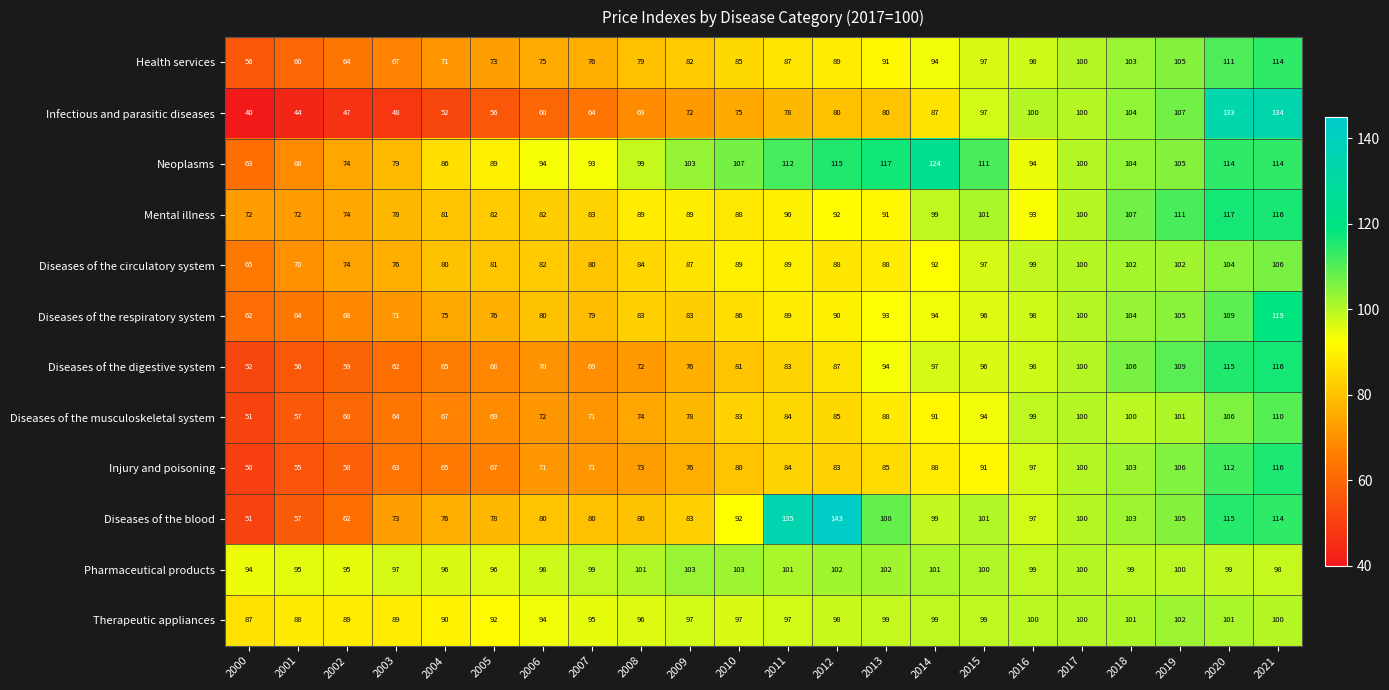

How many values in the Infectious and parasitic diseases series are below 78?

11